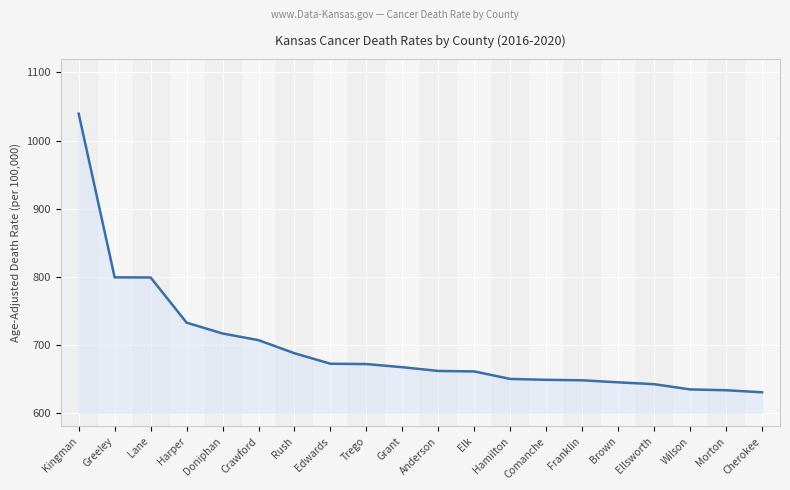

Which label corresponds to the largest value in the chart?

Kingman